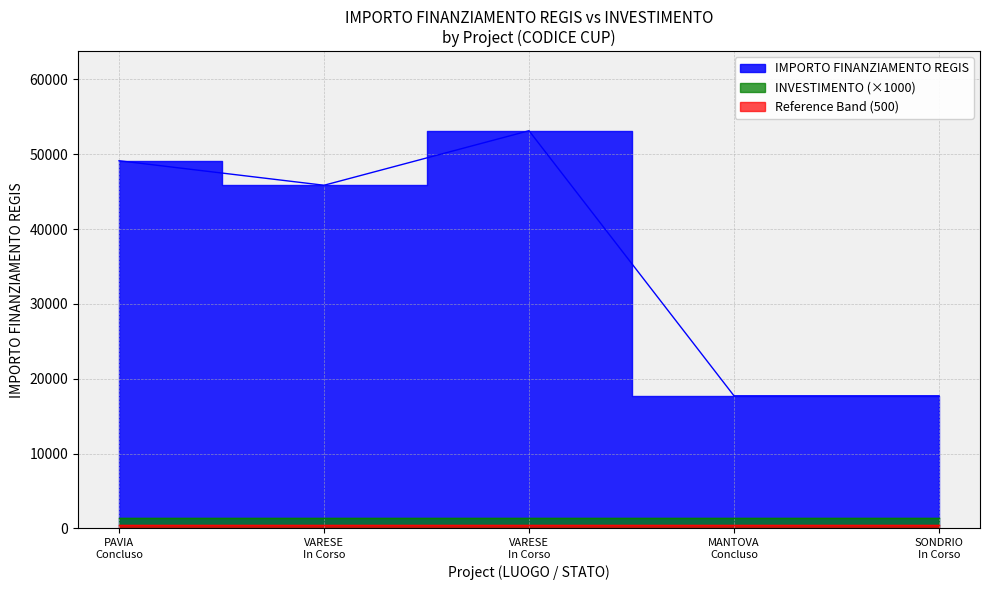

Does the chart display data point markers on the line(s)?

No